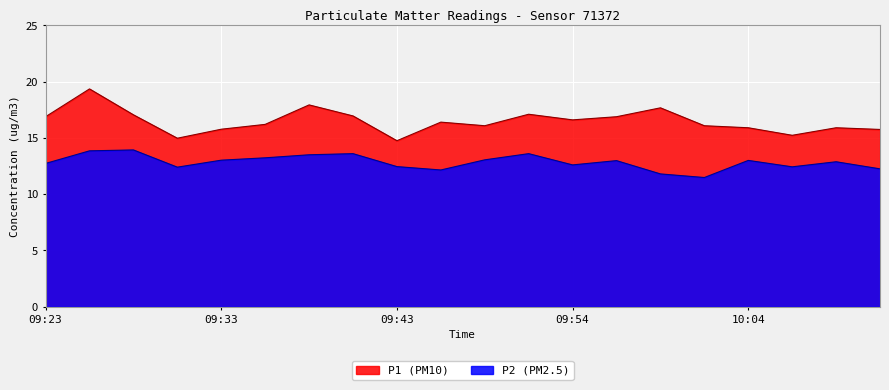

What is the value of the P2 point at the 12th from the left?

13.6